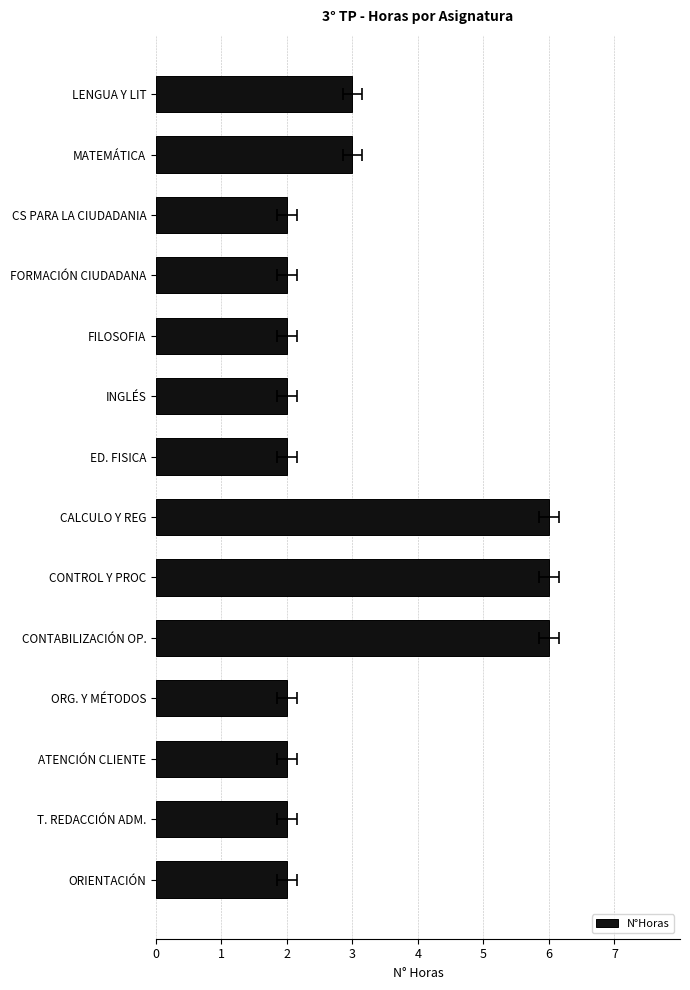

How many bars are there in total?

14